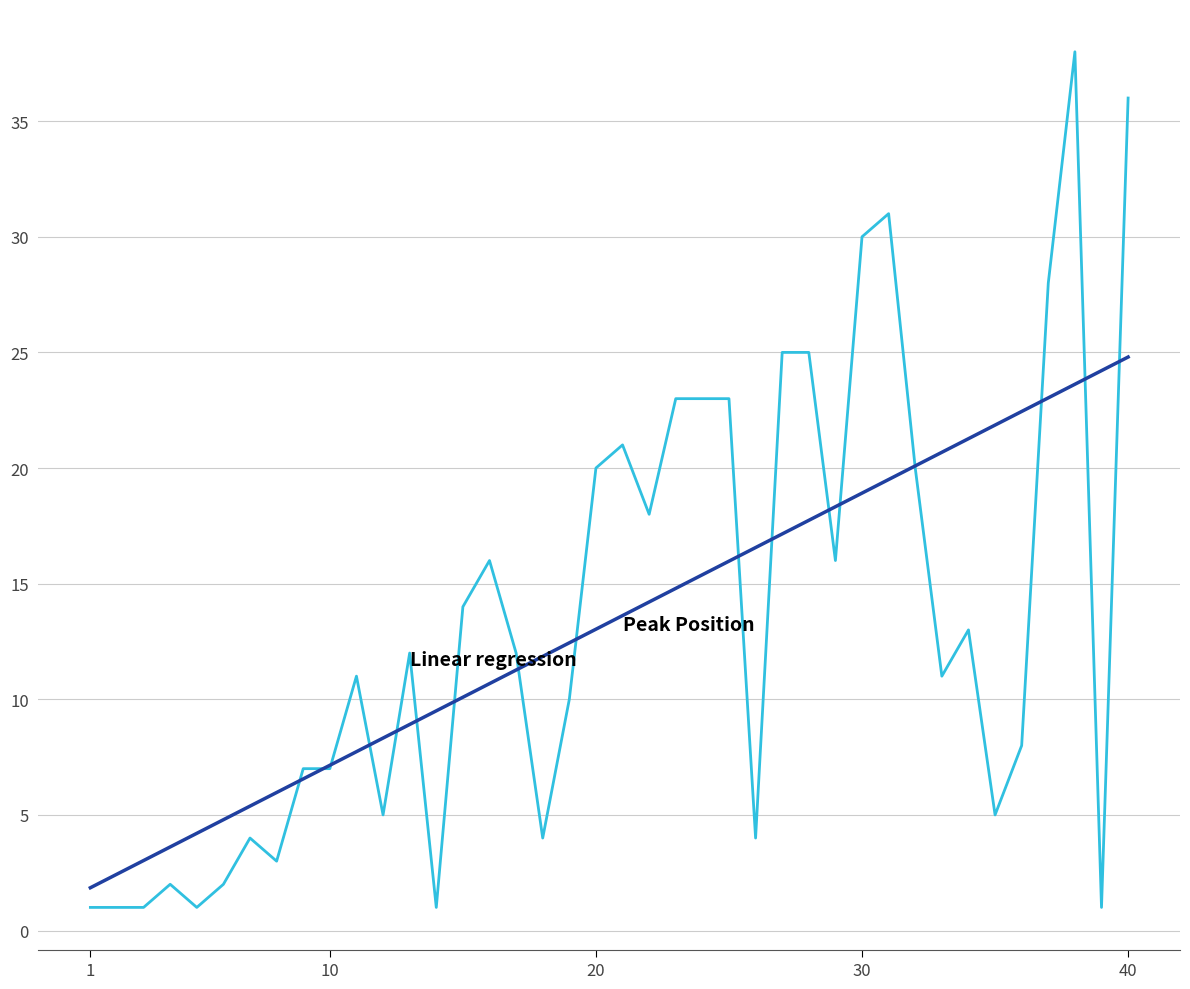

What is the minimum value shown in the chart?

1.0